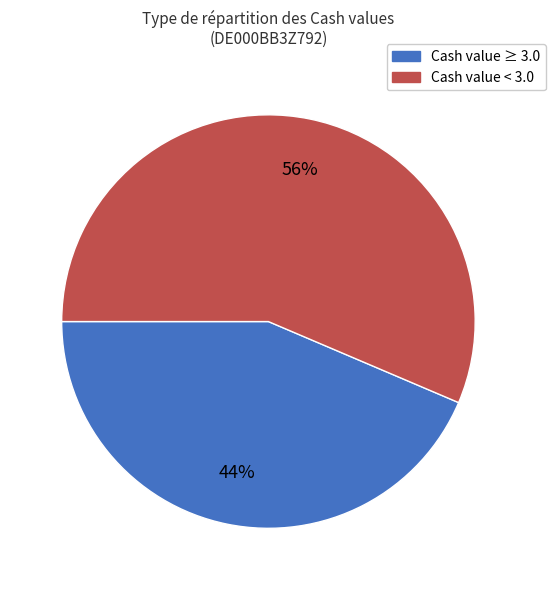

Does any single category account for the majority?

Yes